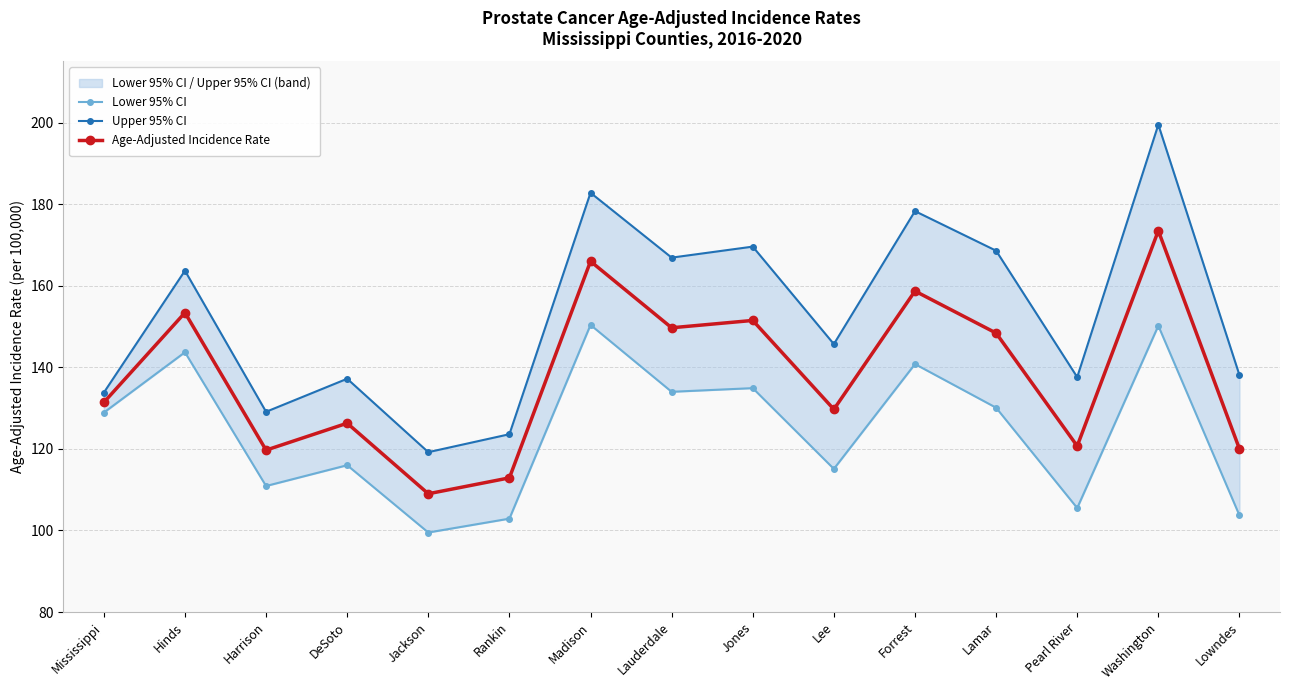

List the series in order of their peak value, highest first.

Upper 95% CI, Age-Adjusted Incidence Rate, Lower 95% CI